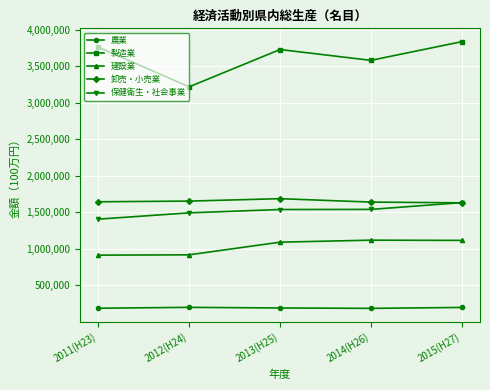

Count the number of categories in the chart.

5